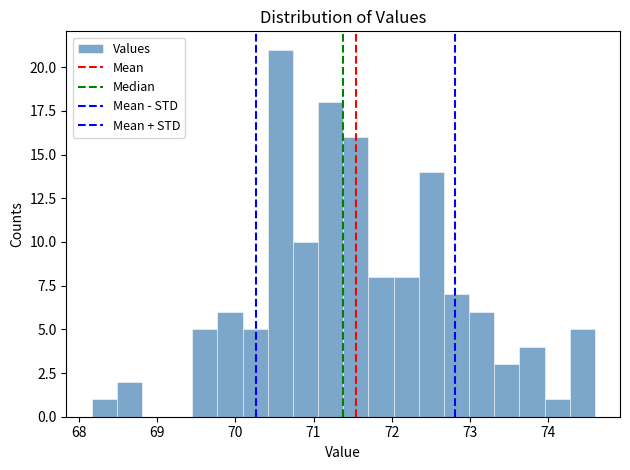

Read against the x-axis, roughly where is the centre of the tallest bar?

70.6